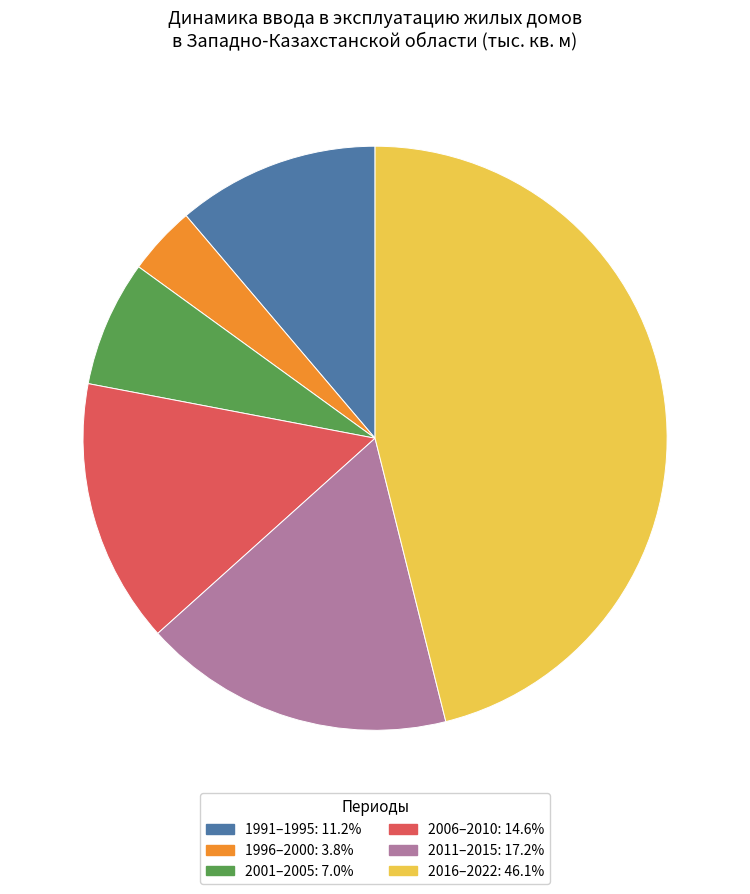

Is there a majority slice in this chart?

No